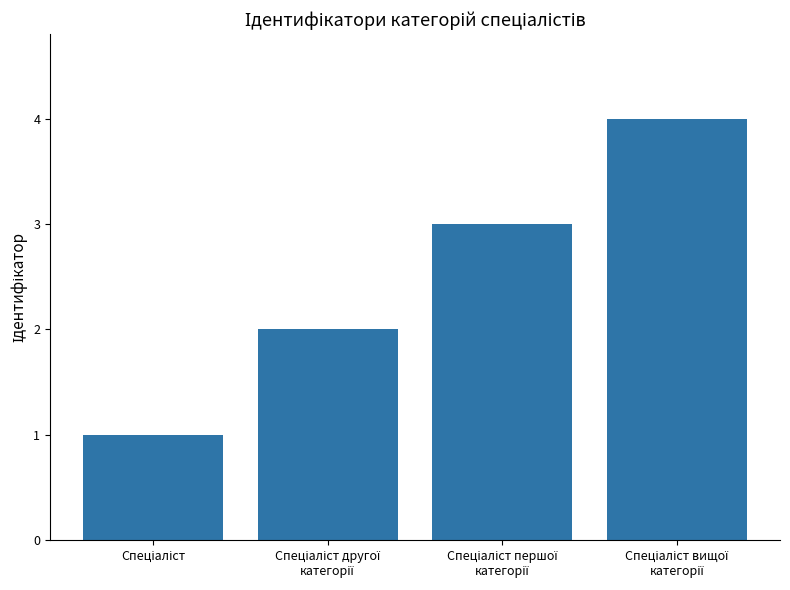

What is the greatest value displayed?

4